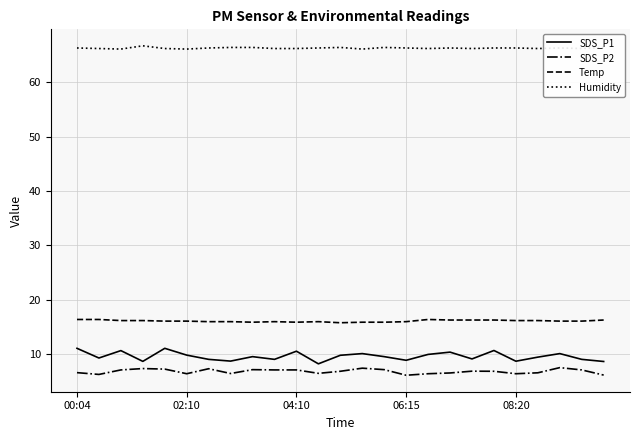

Rank the series by their maximum value, from highest to lowest.

Humidity, Temp, SDS_P1, SDS_P2